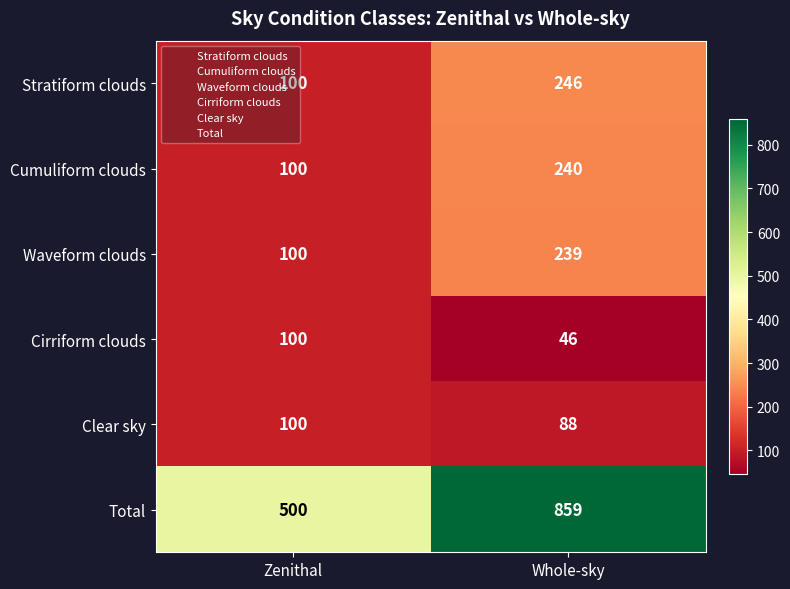

What value does the Cumuliform clouds series have at Whole-sky, to the nearest 5?

240